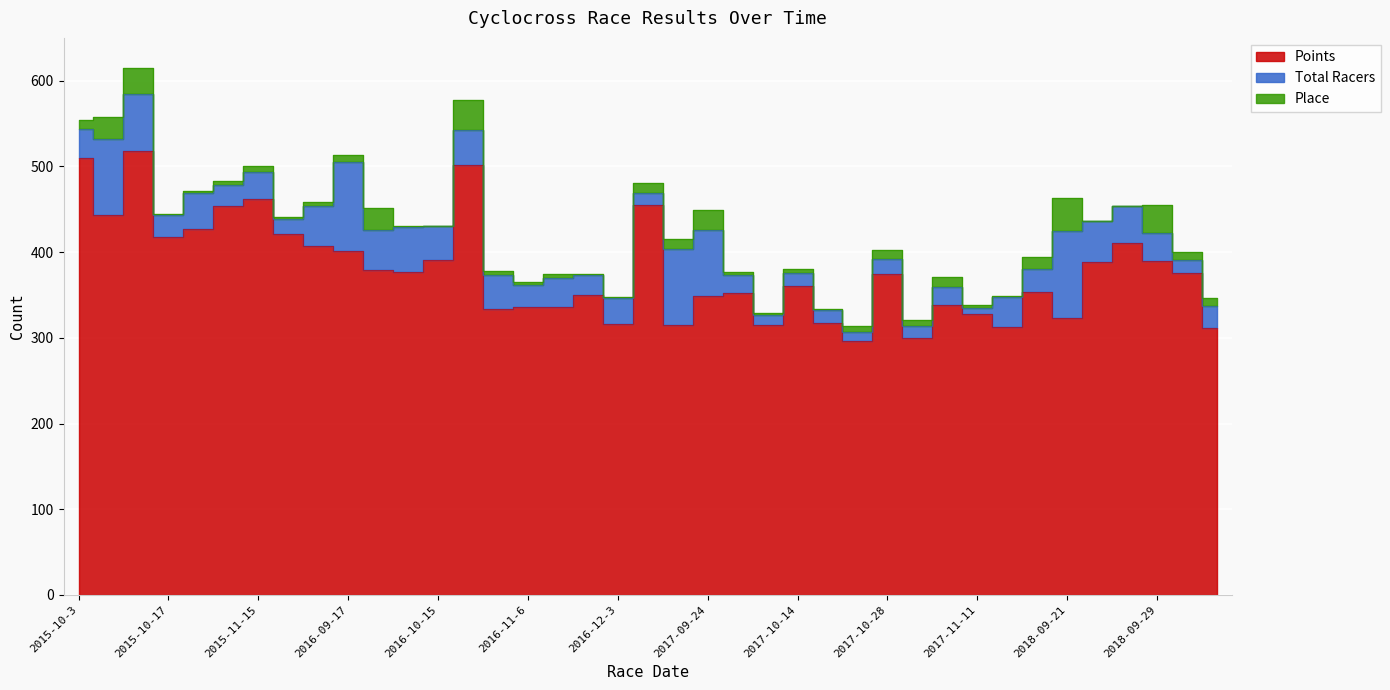

Reading left to right, transcribe all the data shown in this chart.

Points: 2015-10-3=509.6	2015-10-10=443.2	2015-10-11=518.0	2015-10-17=417.1	2015-10-24=427.3	2015-10-31=453.9	2015-11-15=462.0	2015-11-21=421.5	2016-09-10=407.0	2016-09-17=401.0	2016-09-18=378.8	2016-10-8=376.2	2016-10-15=391.0	2016-10-22=502.0	2016-10-23=334.0	2016-11-6=335.6	2016-11-13=335.5	2016-11-20=349.8	2016-12-3=316.5	2016-12-17=454.8	2017-09-23=315.2	2017-09-24=348.6	2017-10-7=351.8	2017-10-13=314.4	2017-10-14=360.8	2017-10-15=317.6	2017-10-22=295.8	2017-10-28=374.7	2017-10-29=300.3	2017-11-4=338.2	2017-11-11=327.3	2017-12-2=312.2	2018-09-15=353.5	2018-09-21=322.6	2018-09-22=389.1	2018-09-23=410.3	2018-09-29=389.4	2018-10-6=375.6	2018-10-13=311.8
Total Racers: 2015-10-3=34.0	2015-10-10=89.0	2015-10-11=67.0	2015-10-17=26.0	2015-10-24=42.0	2015-10-31=24.0	2015-11-15=32.0	2015-11-21=17.0	2016-09-10=47.0	2016-09-17=104.0	2016-09-18=47.0	2016-10-8=53.0	2016-10-15=39.0	2016-10-22=41.0	2016-10-23=39.0	2016-11-6=26.0	2016-11-13=34.0	2016-11-20=23.0	2016-12-3=30.0	2016-12-17=14.0	2017-09-23=89.0	2017-09-24=77.0	2017-10-7=21.0	2017-10-13=12.0	2017-10-14=15.0	2017-10-15=15.0	2017-10-22=11.0	2017-10-28=17.0	2017-10-29=14.0	2017-11-4=21.0	2017-11-11=7.0	2017-12-2=35.0	2018-09-15=27.0	2018-09-21=102.0	2018-09-22=47.0	2018-09-23=43.0	2018-09-29=33.0	2018-10-6=15.0	2018-10-13=25.0
Place: 2015-10-3=11.0	2015-10-10=26.0	2015-10-11=30.0	2015-10-17=1.0	2015-10-24=2.0	2015-10-31=5.0	2015-11-15=7.0	2015-11-21=2.0	2016-09-10=4.0	2016-09-17=8.0	2016-09-18=26.0	2016-10-8=1.0	2016-10-15=1.0	2016-10-22=35.0	2016-10-23=5.0	2016-11-6=3.0	2016-11-13=5.0	2016-11-20=2.0	2016-12-3=1.0	2016-12-17=12.0	2017-09-23=11.0	2017-09-24=23.0	2017-10-7=4.0	2017-10-13=2.0	2017-10-14=4.0	2017-10-15=1.0	2017-10-22=7.0	2017-10-28=11.0	2017-10-29=6.0	2017-11-4=12.0	2017-11-11=4.0	2017-12-2=1.0	2018-09-15=14.0	2018-09-21=39.0	2018-09-22=0.0	2018-09-23=0.0	2018-09-29=33.0	2018-10-6=9.0	2018-10-13=10.0